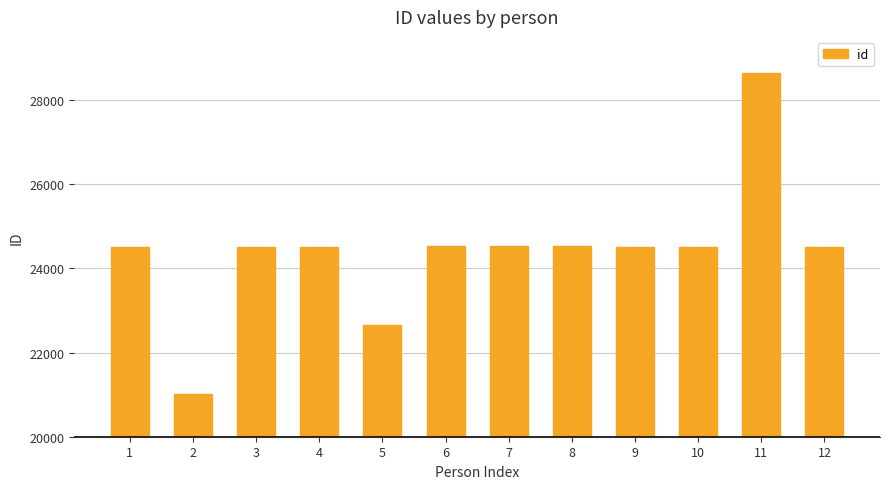

What is the value of the 10th bar from the left?

24514